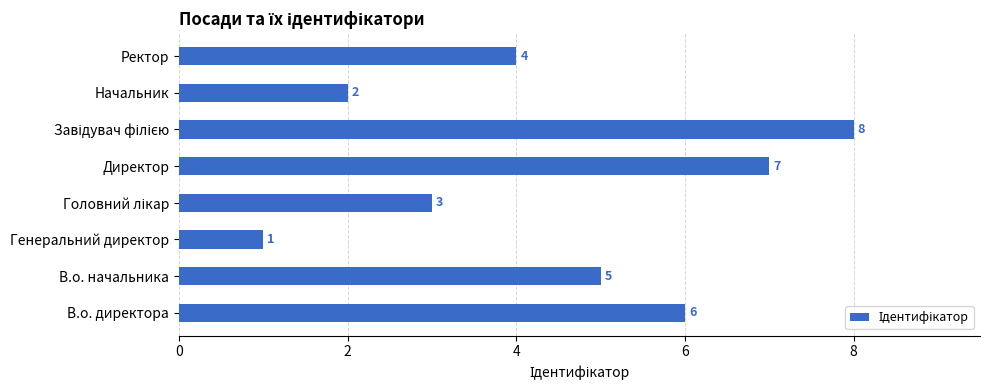

At which label is the value closest to 4?

Ректор